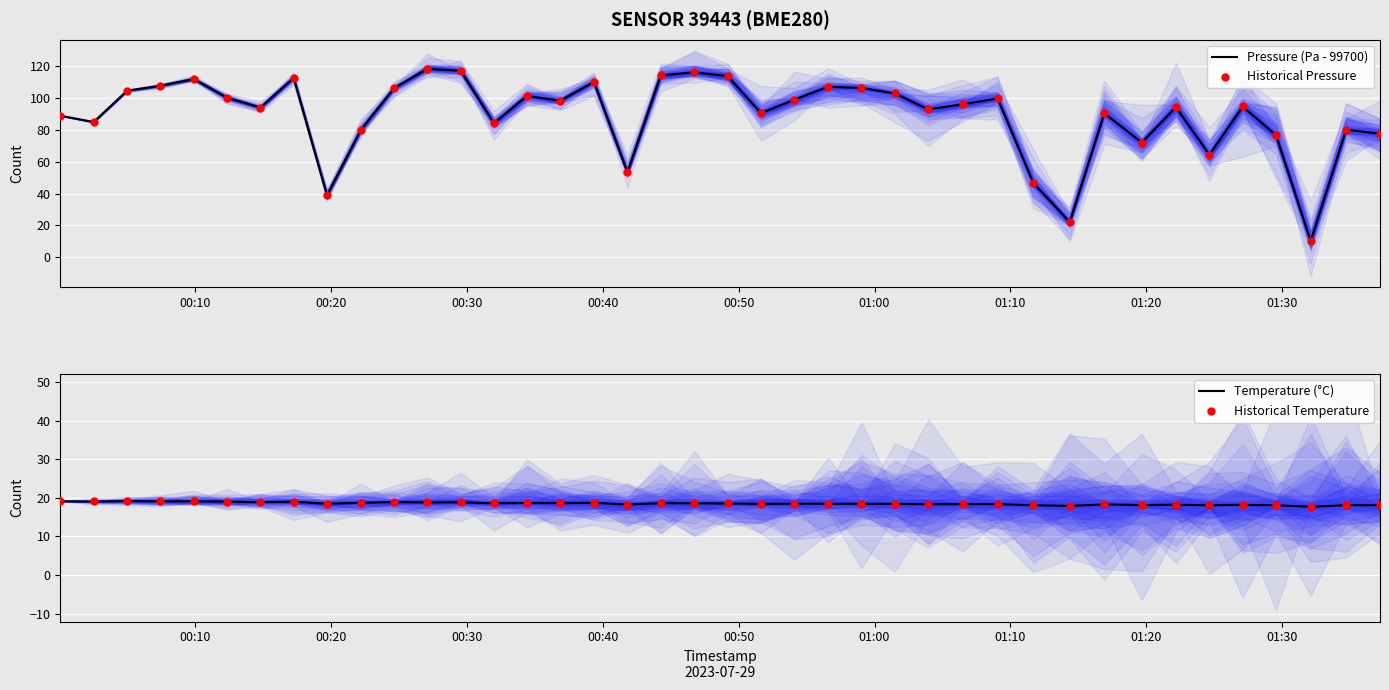

Which series contains the lowest Y value?

Pressure (Pa - 99700)